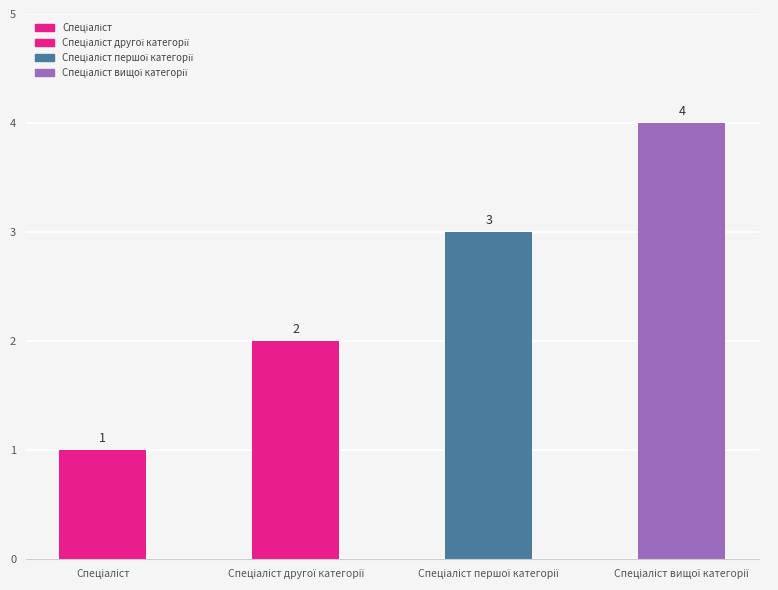

Where does the data first go above 3?

Спеціаліст вищої категорії